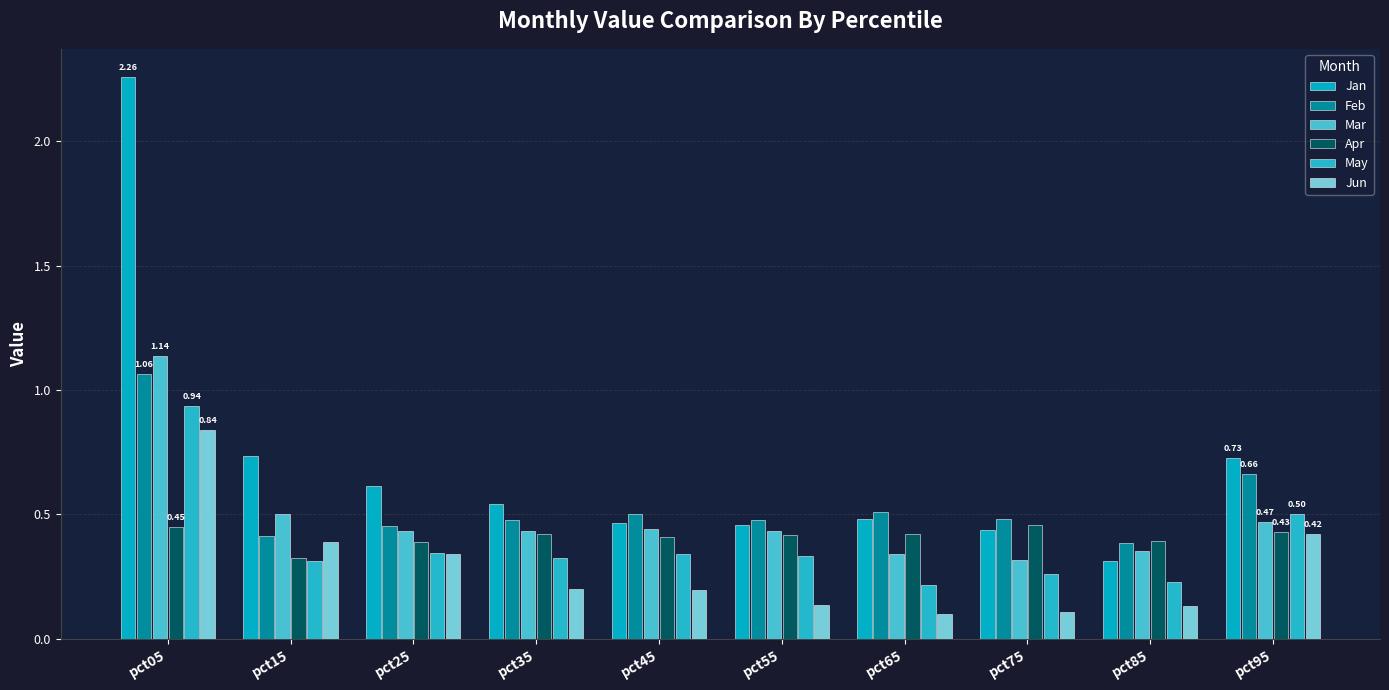

How many bars are there in each group?

6